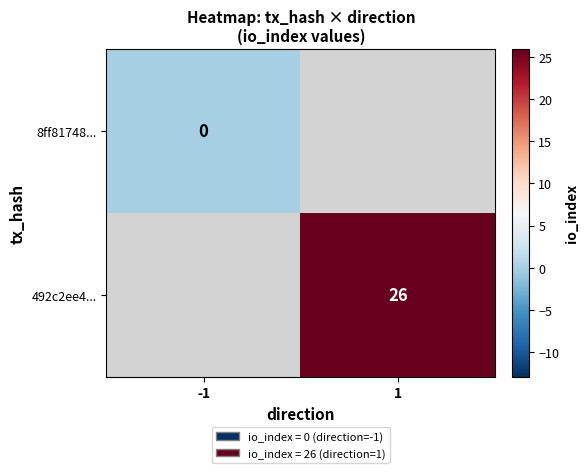

Is the value of 8ff81748... at -1 greater than the value of 492c2ee4... at 1?

No